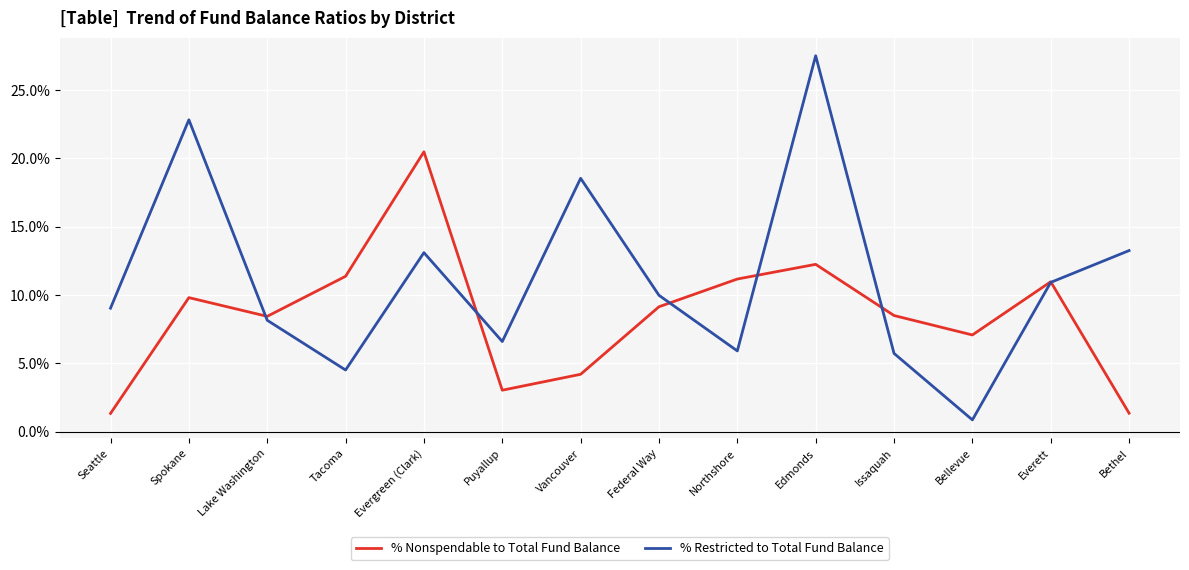

At which category is the sum across all series the highest?

Edmonds